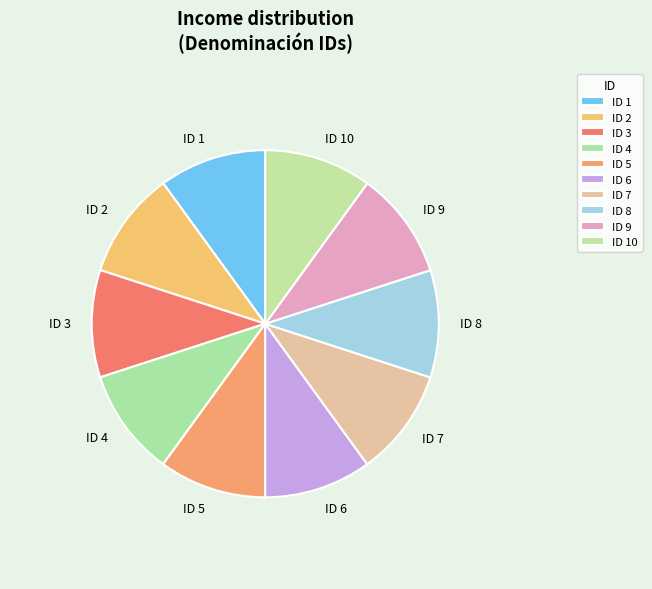

Is it true that ID 1 is 1% of the pie?

False